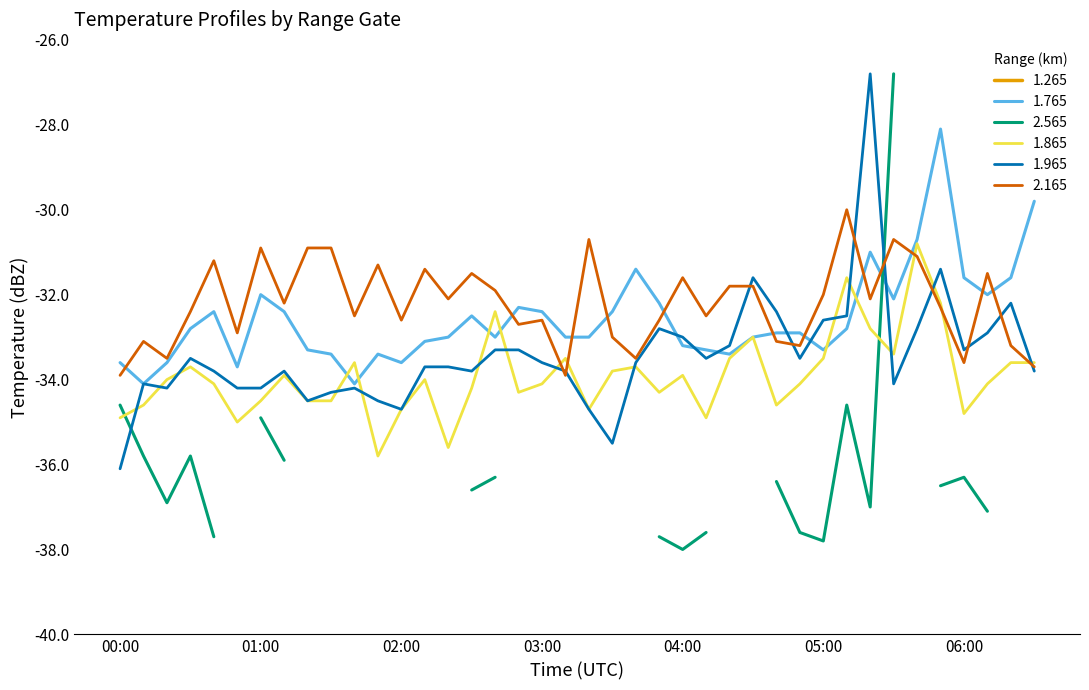

At which category does the chart reach its peak across all series?

2000/11/04 05:20